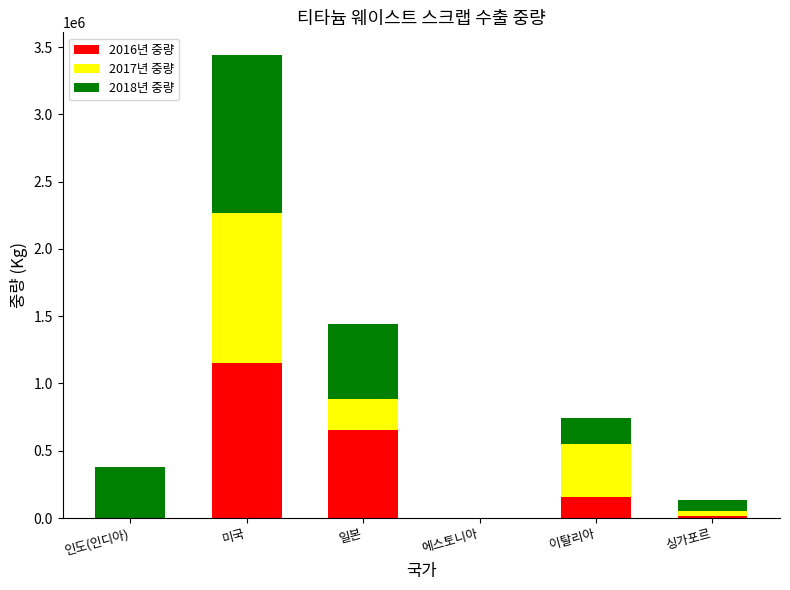

Are the bars horizontal?

No